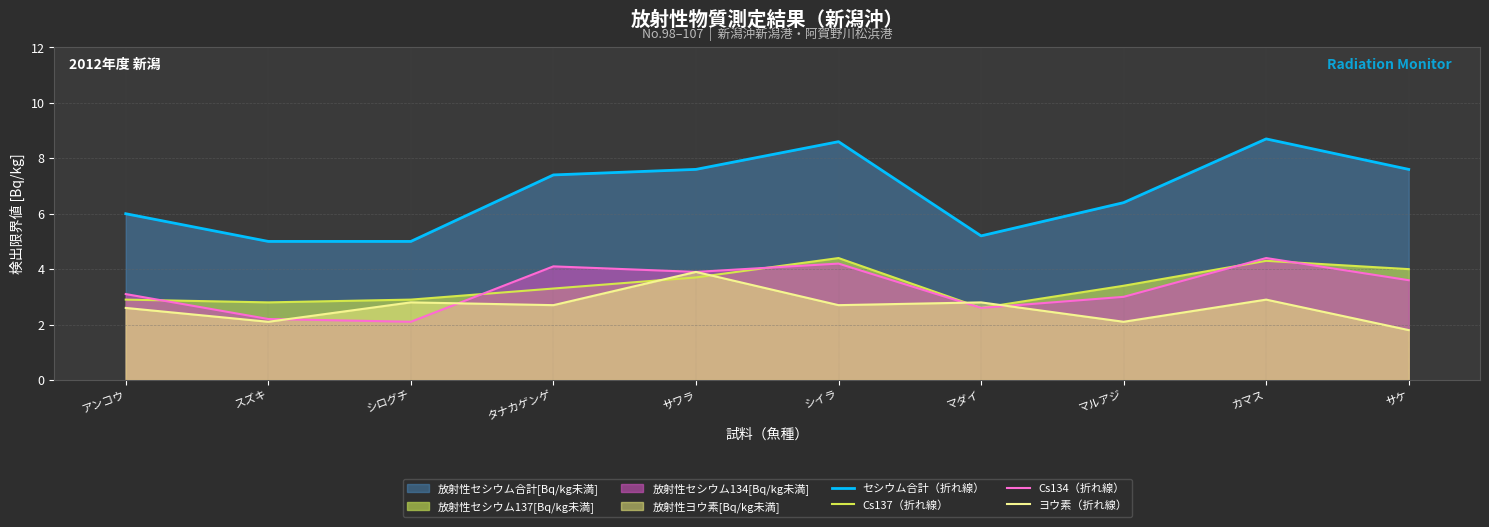

Where is the first local minimum for Cs134（折れ線）?

シログチ